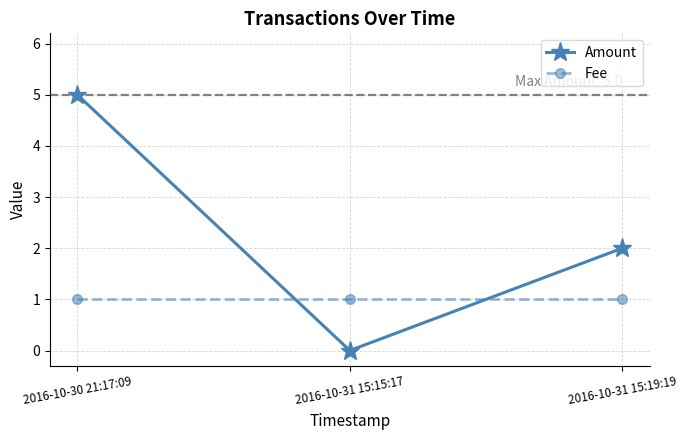

True or false: Amount has a value of 3 at 2016-10-31 15:15:17.

False